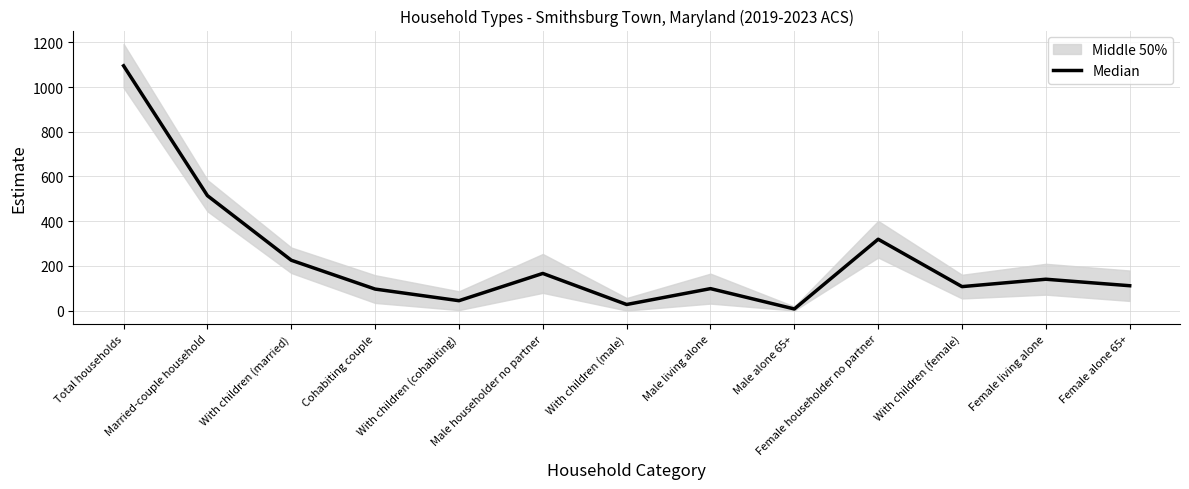

Reading left to right, transcribe all the data shown in this chart.

Total households=1095	Married-couple household=514	With children (married)=225	Cohabiting couple=96	With children (cohabiting)=44	Male householder no partner=166	With children (male)=27	Male living alone=98	Male alone 65+=7	Female householder no partner=319	With children (female)=107	Female living alone=140	Female alone 65+=111